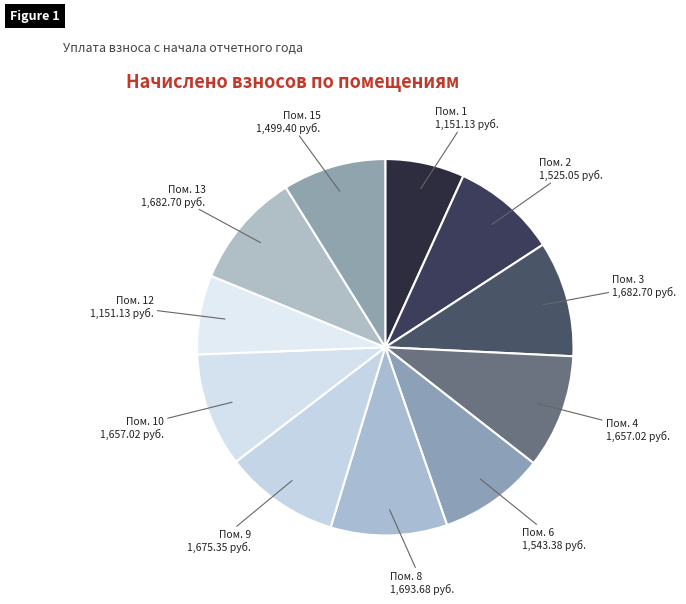

Do Пом. 8 and Пом. 13 together represent more than half of the pie?

No